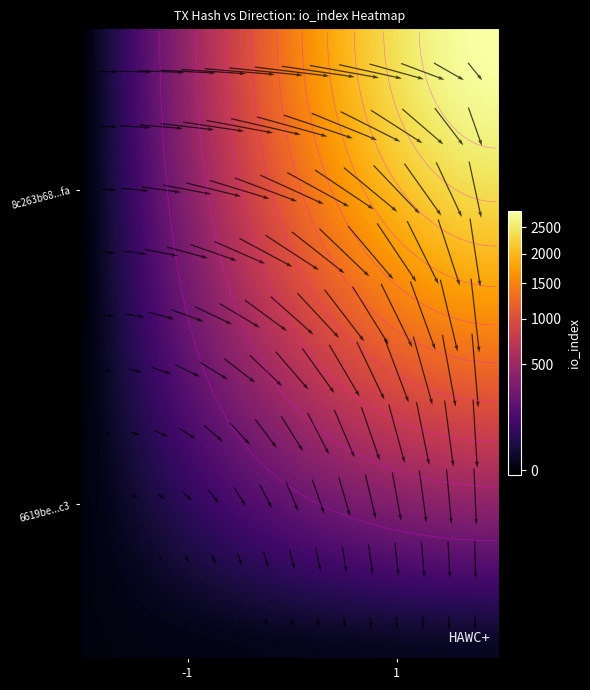

List the series in order of their overall mean, highest first.

8c263b68a06bce8be22c3995eadaba52bd3b1fa, 6619be484508536a2ecf879cb118bf8c50913c3